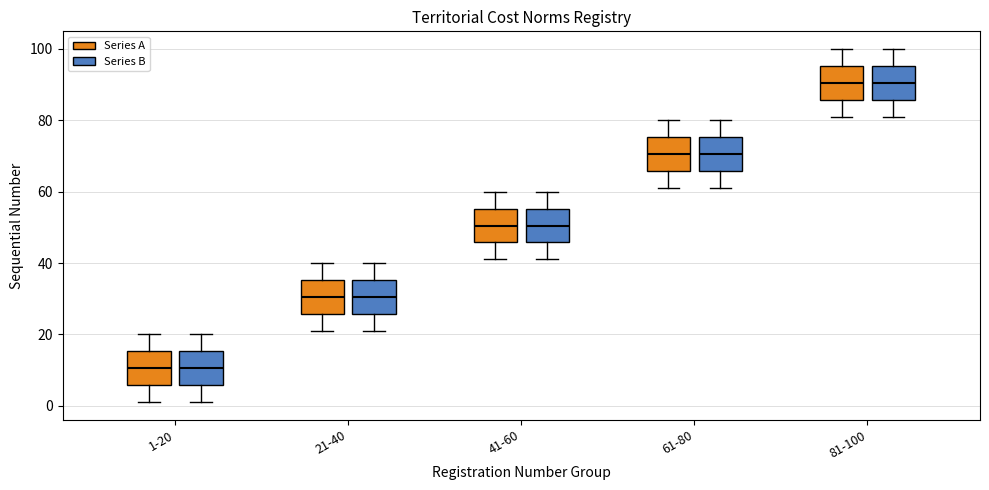

Reading left to right, read every box against the y-axis: the position of its median line, the range the box covers, and the ends of its whiskers. The values are not printed on the chart, so give them approximately, as read against the axis.

1-20 (Series A): median 10, box 6 to 16, whiskers 2 to 20
1-20 (Series B): median 10, box 6 to 16, whiskers 2 to 20
21-40 (Series A): median 30, box 26 to 36, whiskers 22 to 40
21-40 (Series B): median 30, box 26 to 36, whiskers 22 to 40
41-60 (Series A): median 50, box 46 to 56, whiskers 42 to 60
41-60 (Series B): median 50, box 46 to 56, whiskers 42 to 60
61-80 (Series A): median 70, box 66 to 76, whiskers 62 to 80
61-80 (Series B): median 70, box 66 to 76, whiskers 62 to 80
81-100 (Series A): median 90, box 86 to 96, whiskers 82 to 100
81-100 (Series B): median 90, box 86 to 96, whiskers 82 to 100